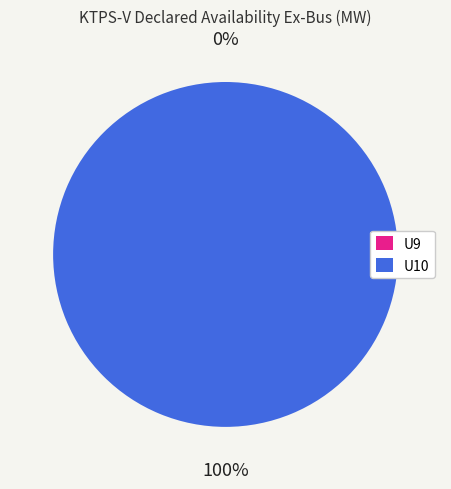

Rank the categories by value from highest to lowest.

U10, U9